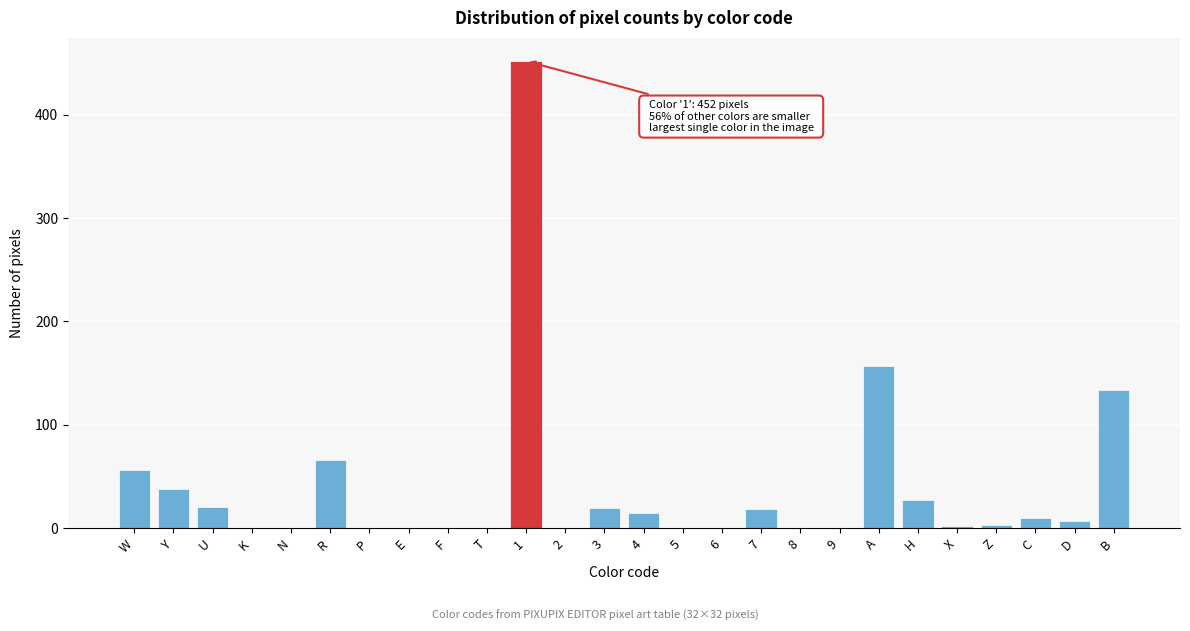

The chart shows a value of 10 at C. True or false?

True